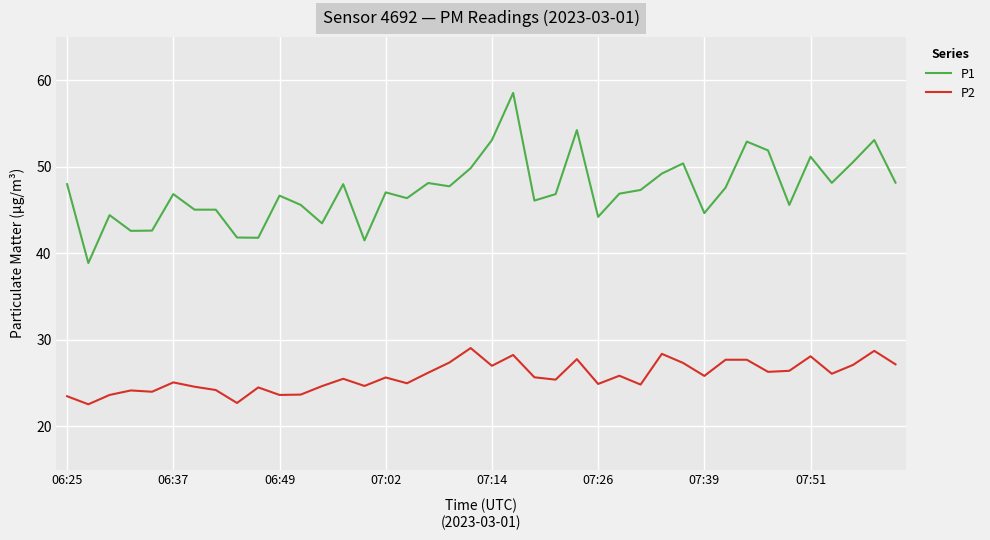

What is the smallest value displayed?

22.6